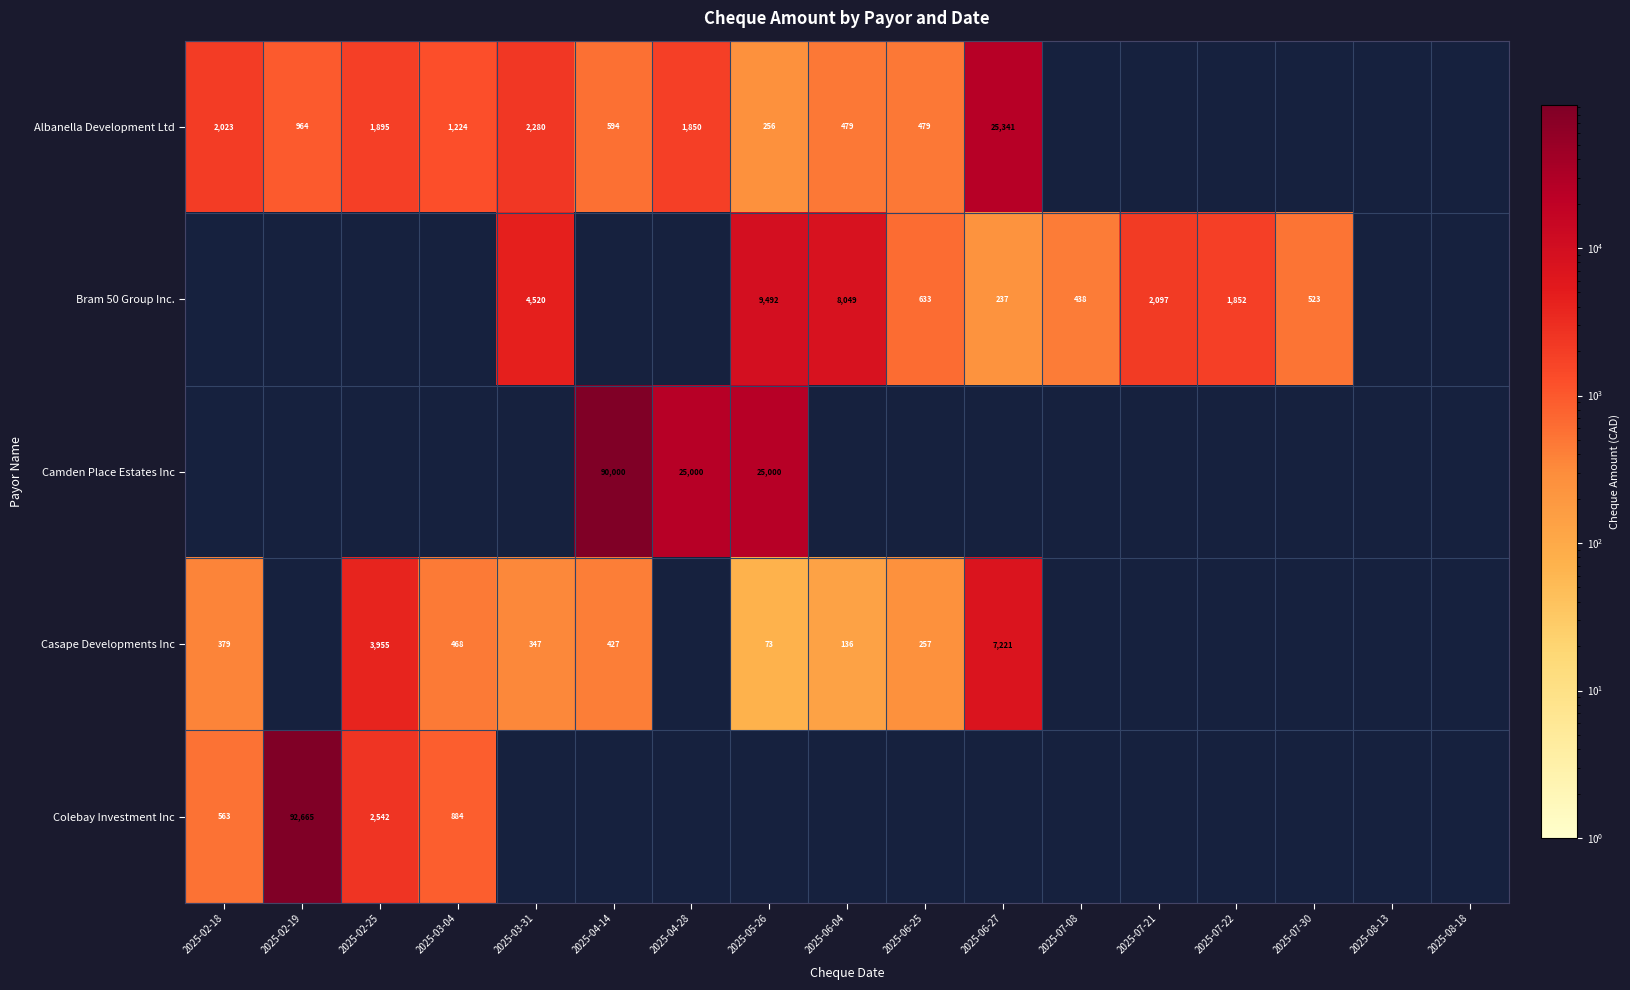

Is the value of Albanella Development Ltd at 2025-03-04 greater than the value of Bram 50 Group Inc. at 2025-06-04?

No